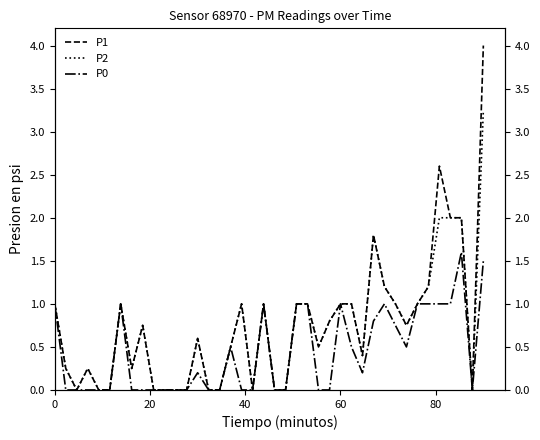

True or false: P1 and P0 cross at least once.

False